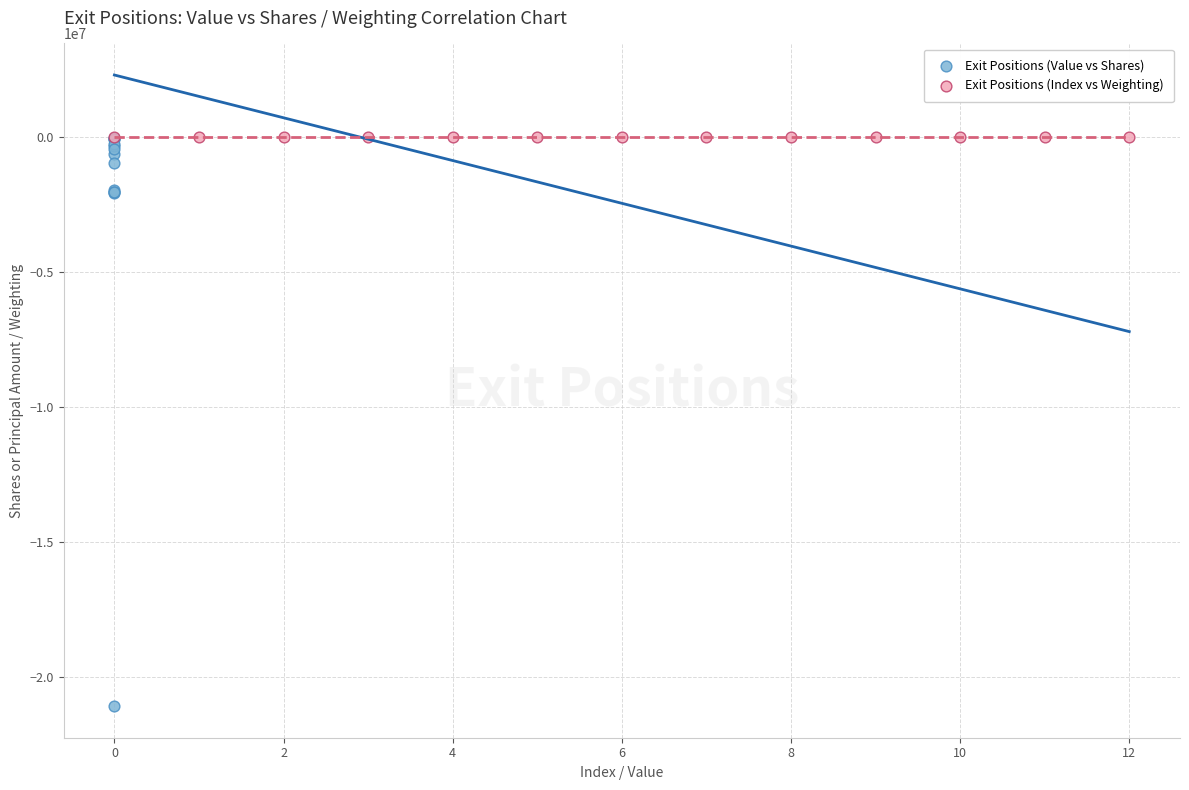

What are all the series names shown in the legend?

Exit Positions (Value vs Shares), Exit Positions (Index vs Weighting)